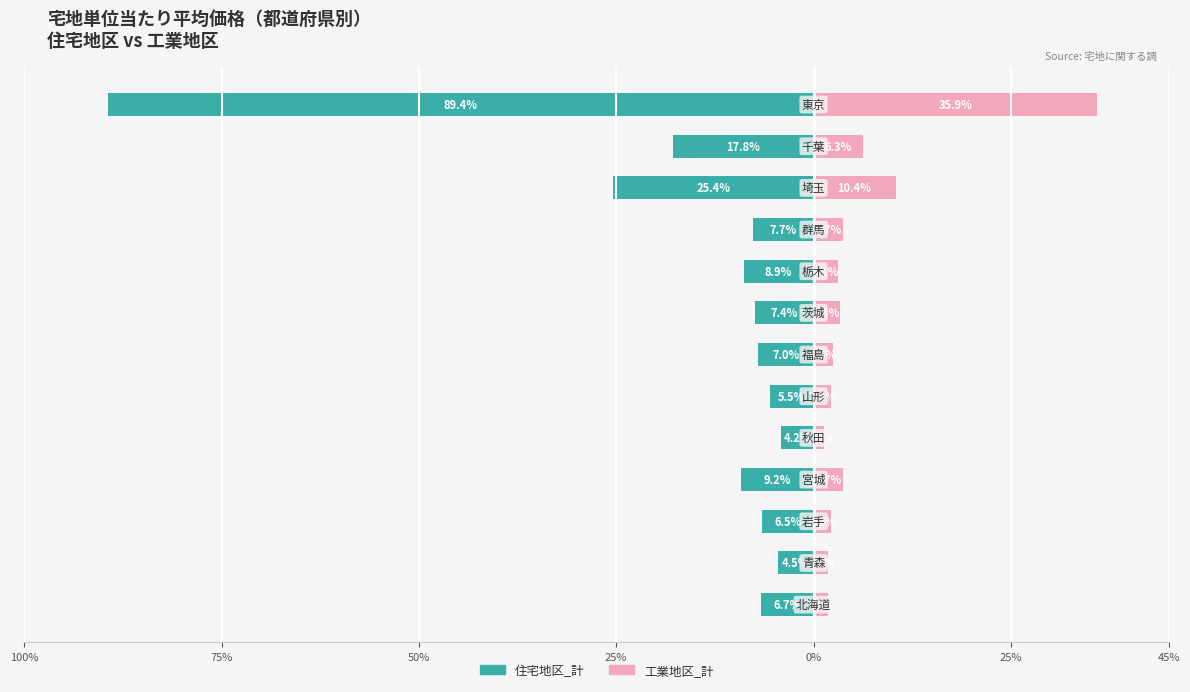

What is the label of the 6th bar from the right?

7